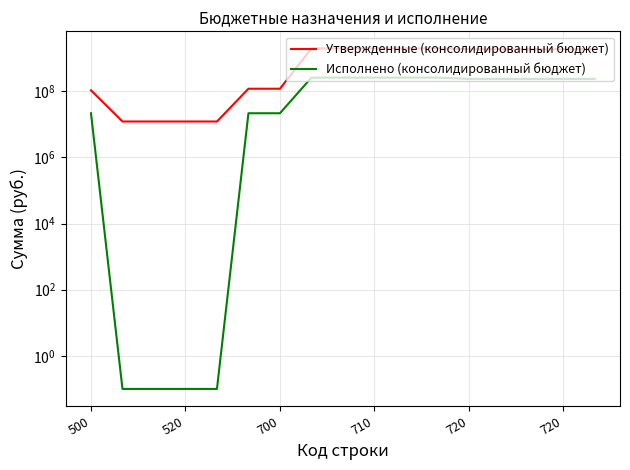

At which category is the sum across all series the highest?

7